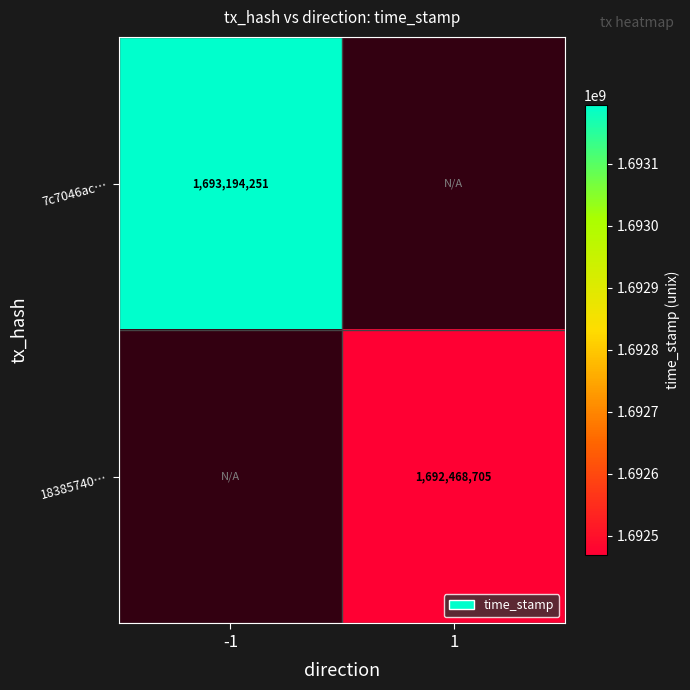

The value of 7c7046ac… at -1 is 1693194251. True or false?

True